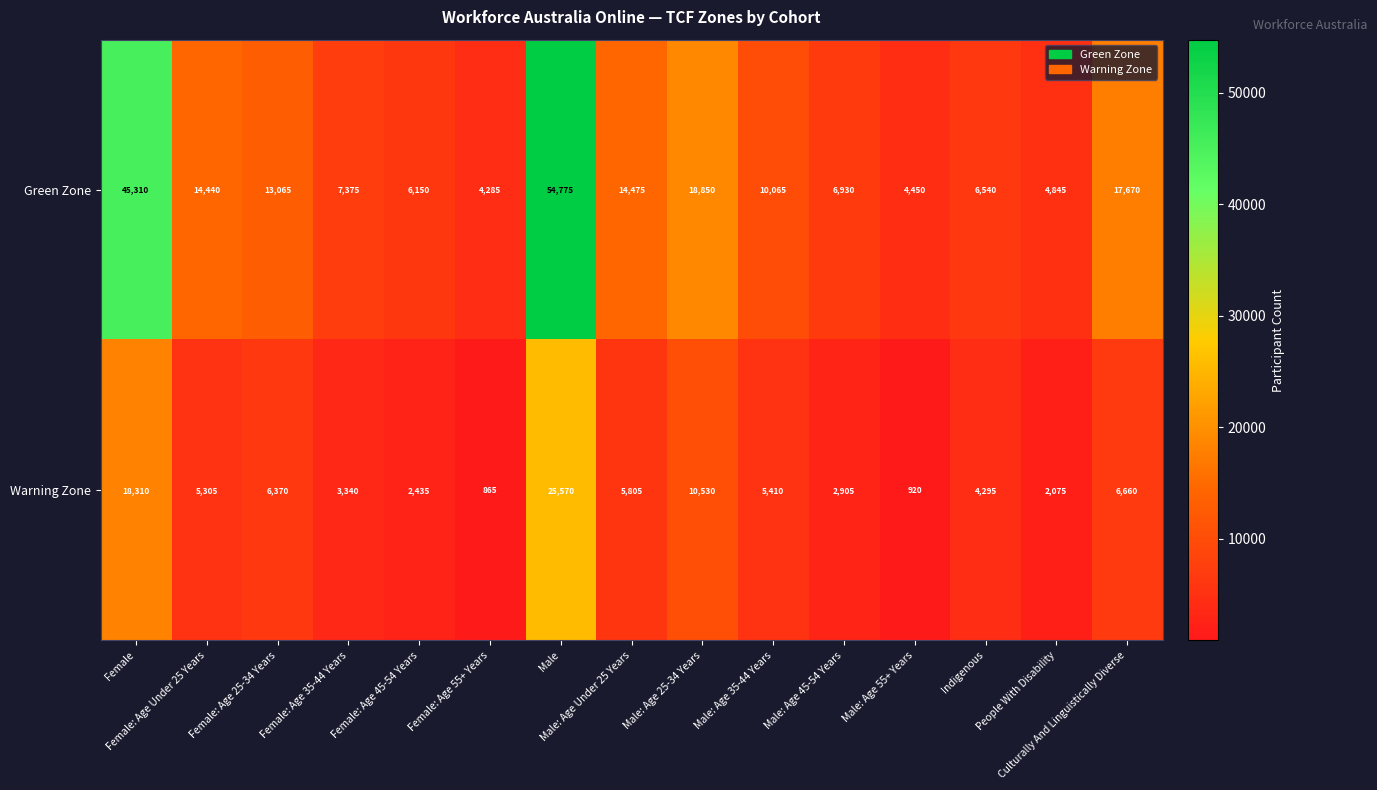

List the series in order of their peak value, lowest first.

Warning Zone, Green Zone